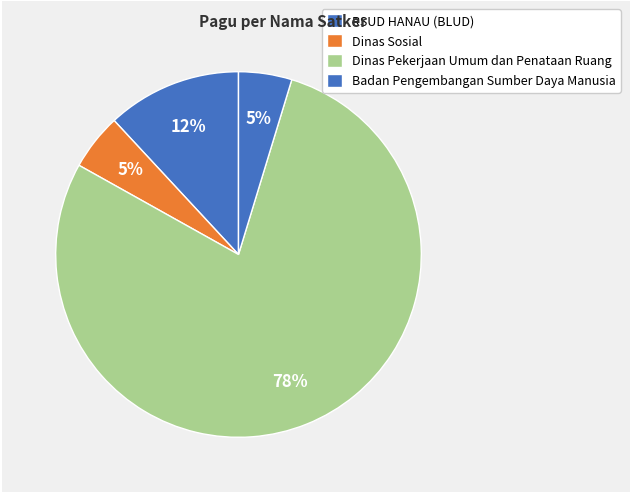

Approximately how many times larger is the value at Badan Pengembangan Sumber Daya Manusia compared to Dinas Pekerjaan Umum dan Penataan Ruang?

0.1